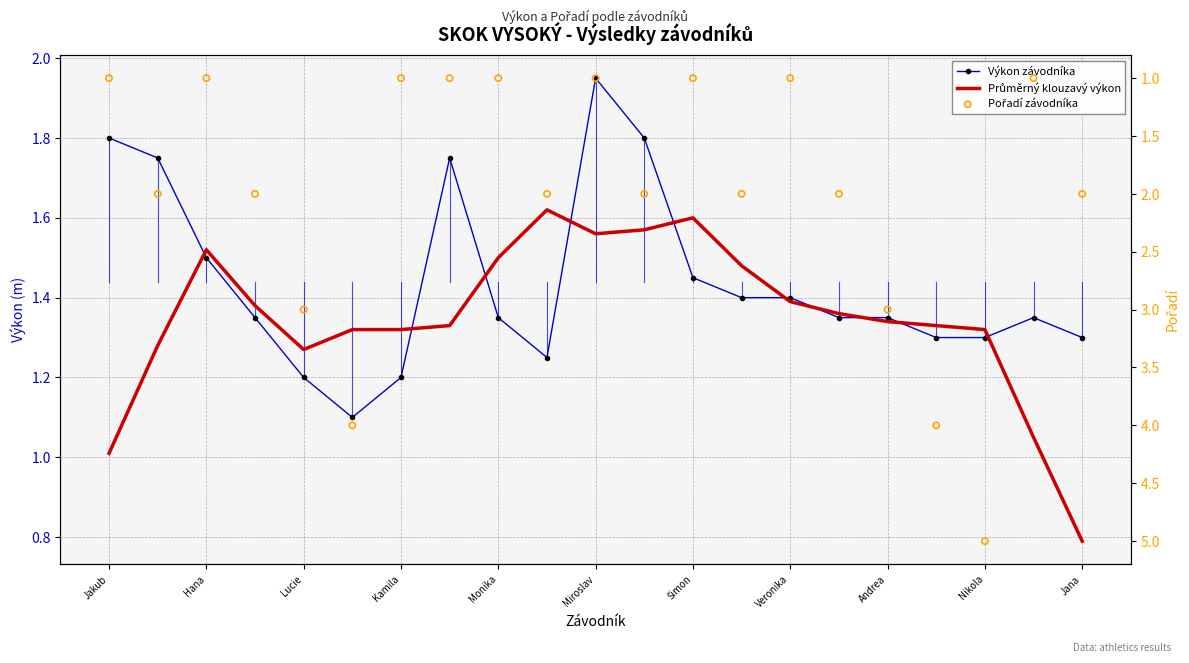

At how many categories does at least one series exceed 1?

21